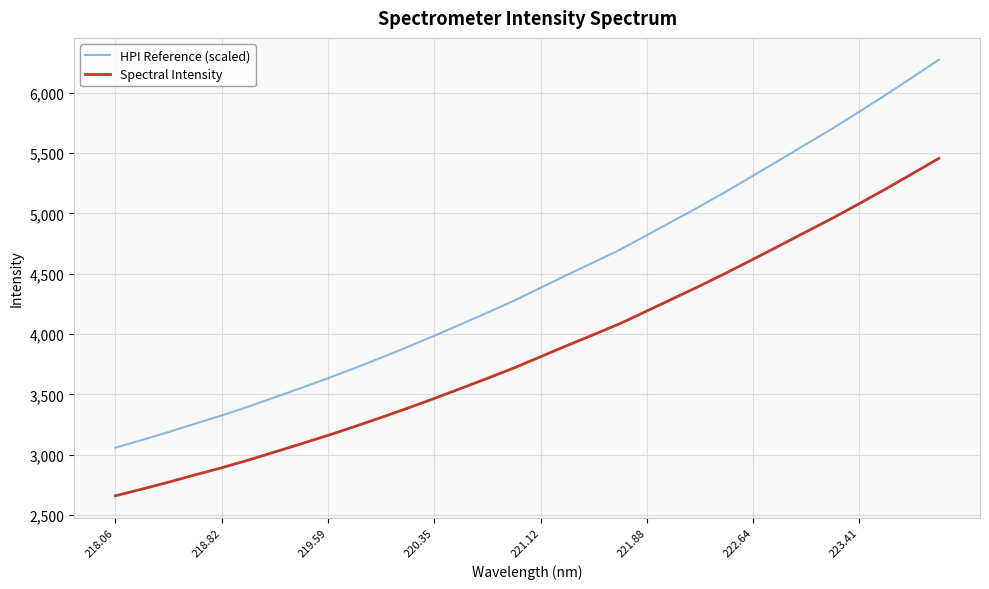

What is the difference between the maximum and minimum values in the HPI Reference (scaled) series?

3217.7